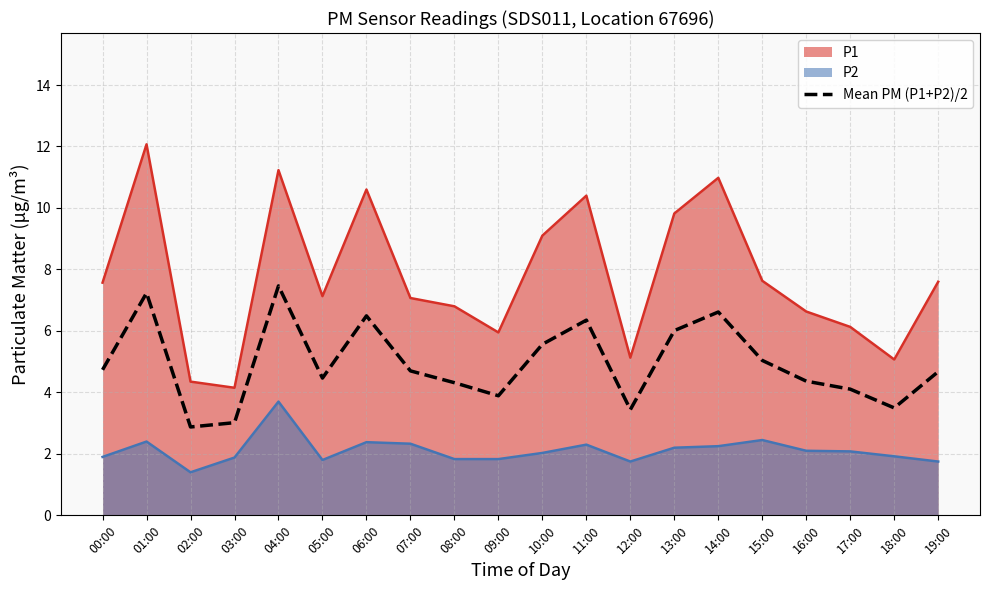

True or false: there are more than 0 points higher than both neighbors.

True